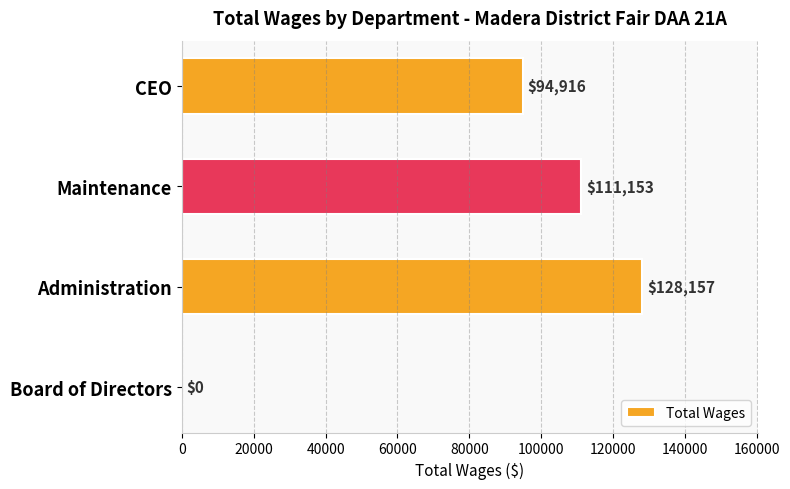

What is the greatest value displayed?

128157